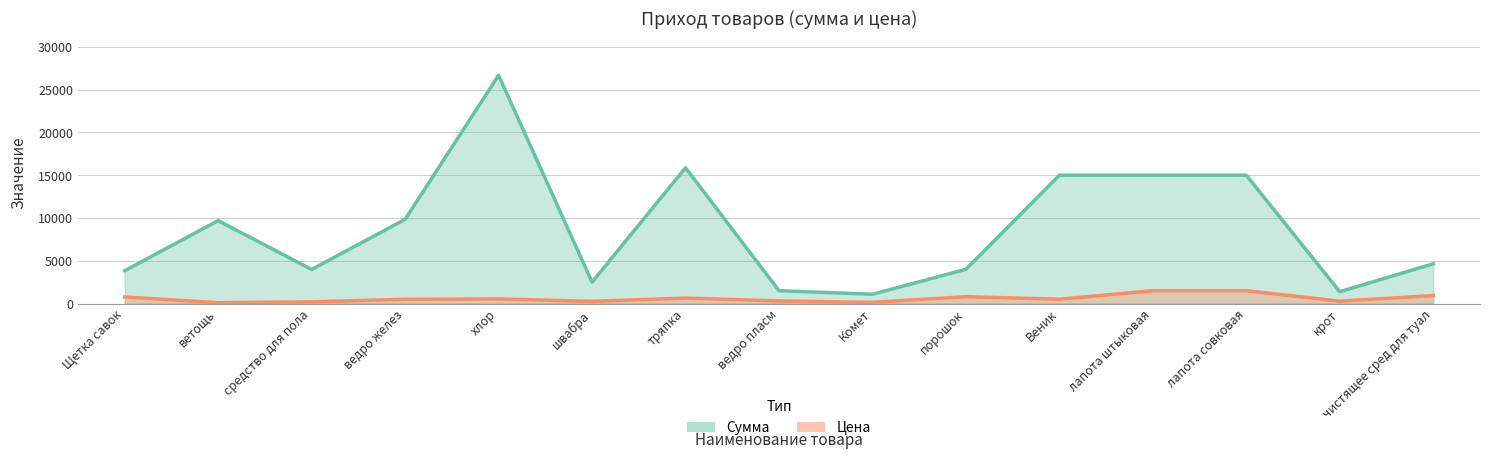

At how many categories does at least one series exceed 10206?

5